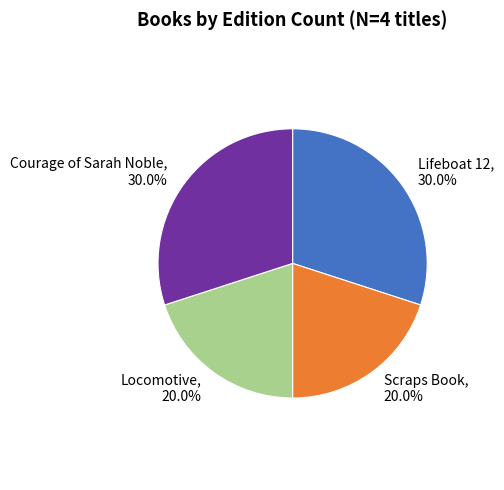

Combined, what portion of the pie is Locomotive, 20.0% and Courage of Sarah Noble, 30.0%?

50.0%